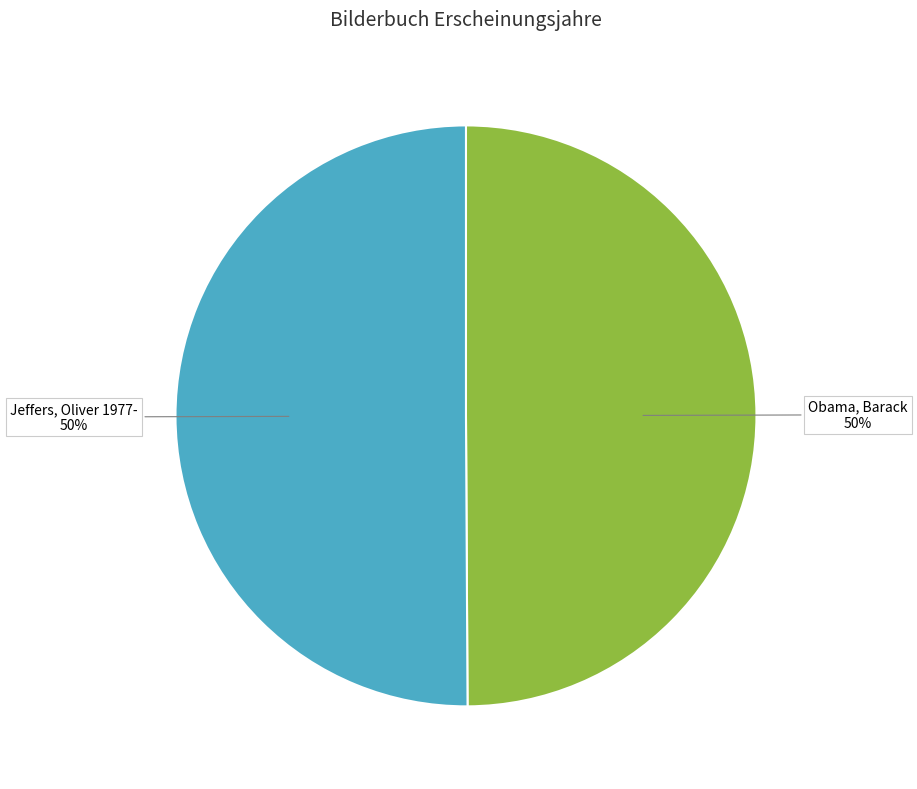

Count the number of slices in the pie.

2